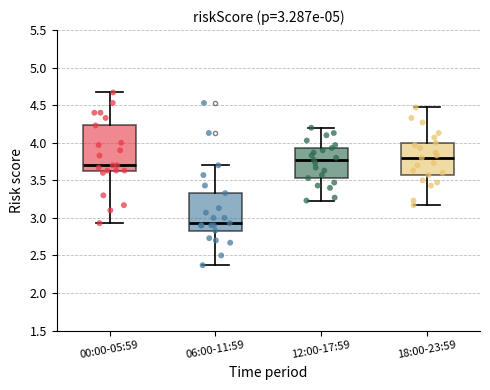

Comparing the boxes themselves (not the whiskers), which one is the tallest?

00:00-05:59